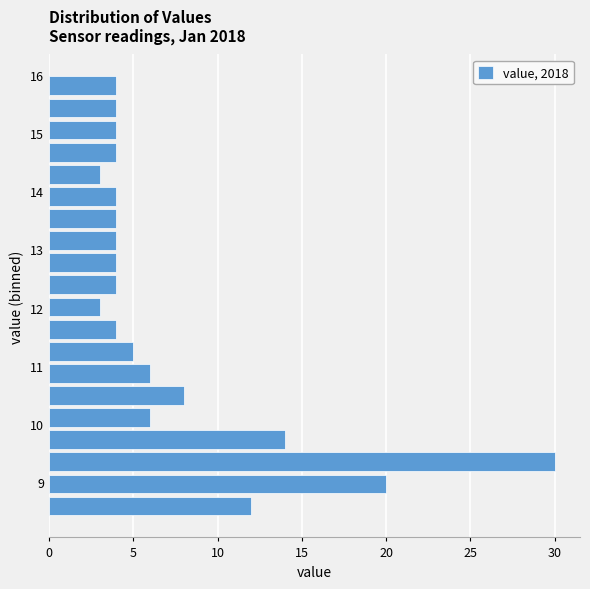

Around what value on the y-axis is the longest bar? Give the approximate position of its centre, as read against the axis.

9.4